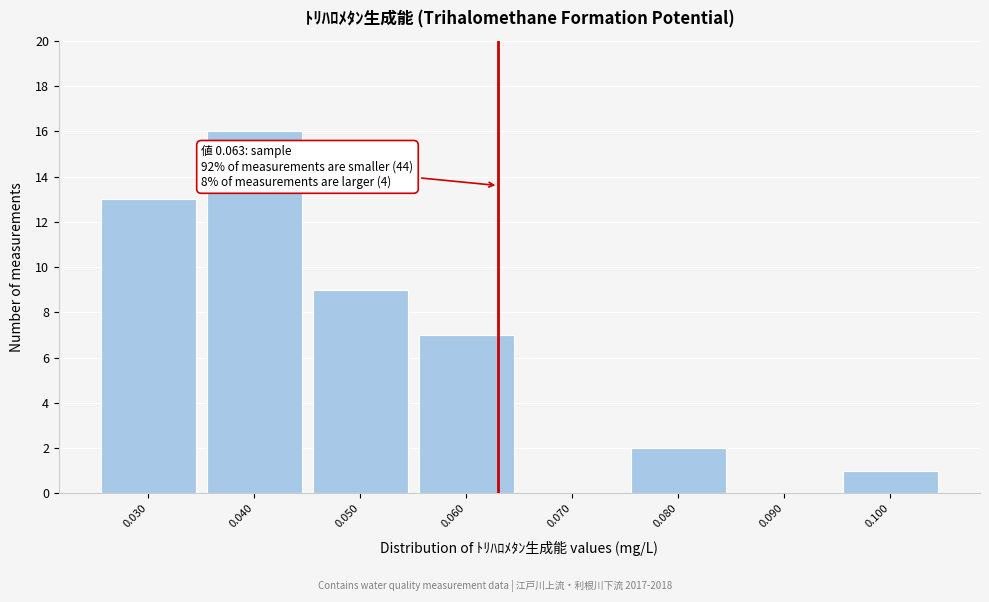

Over which range of the x-axis is the bar tallest?

0.035 to 0.045